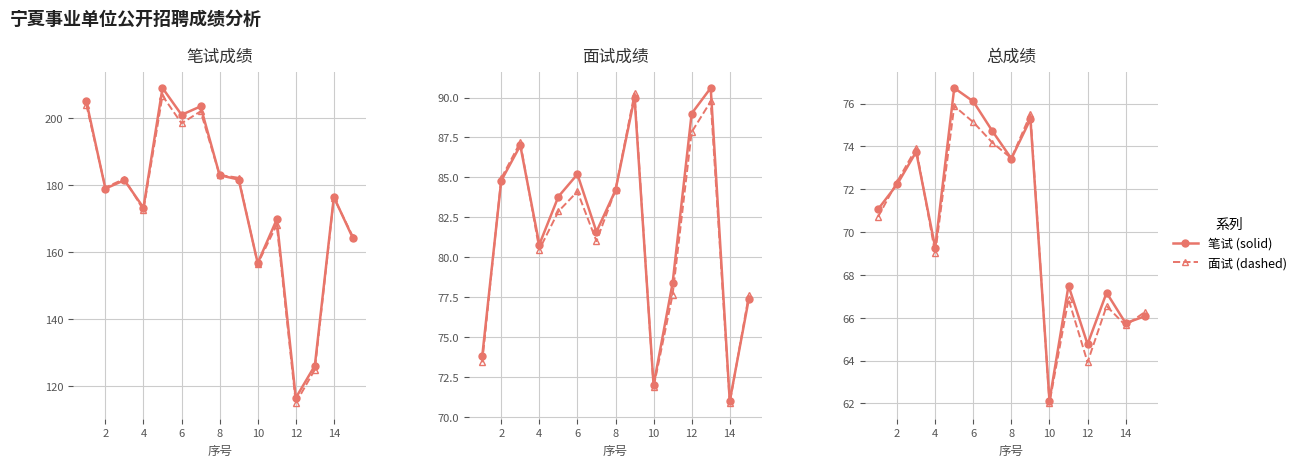

What is the difference between the maximum and minimum values in the 笔试成绩 series?

92.4